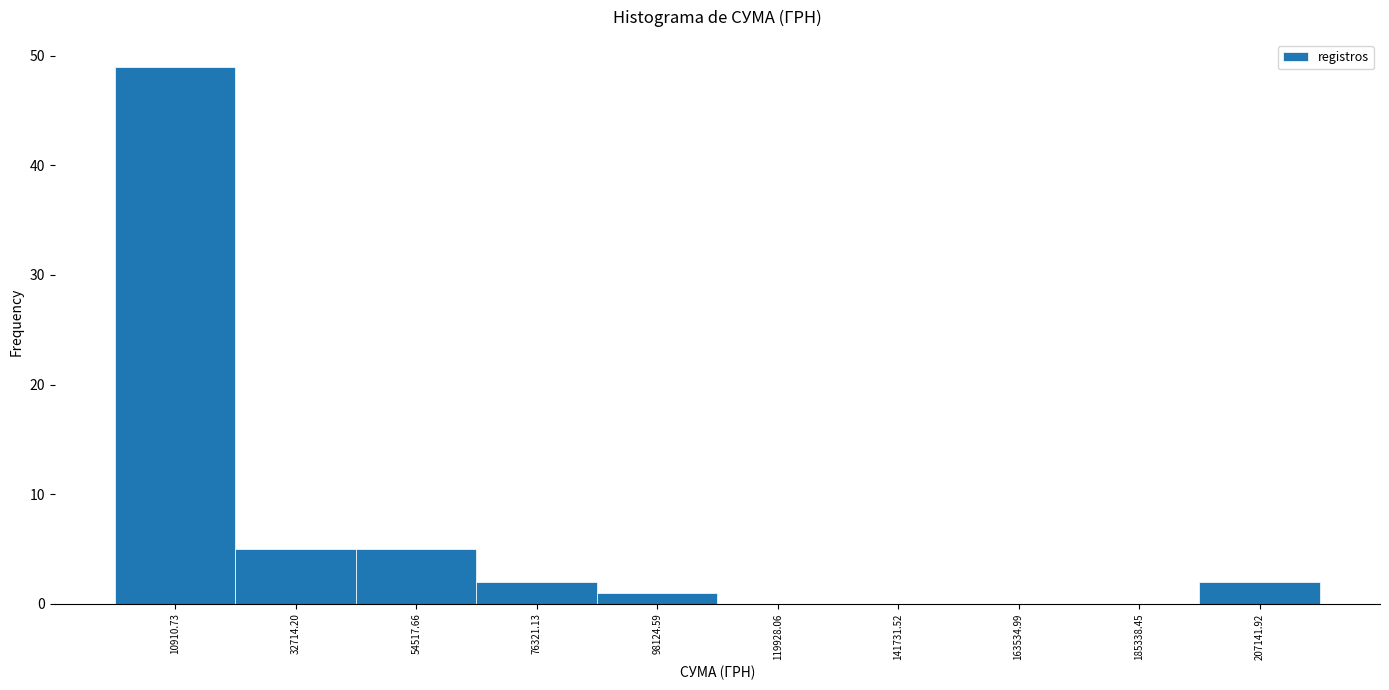

Which range on the x-axis has the tallest bar?

0 to 20000